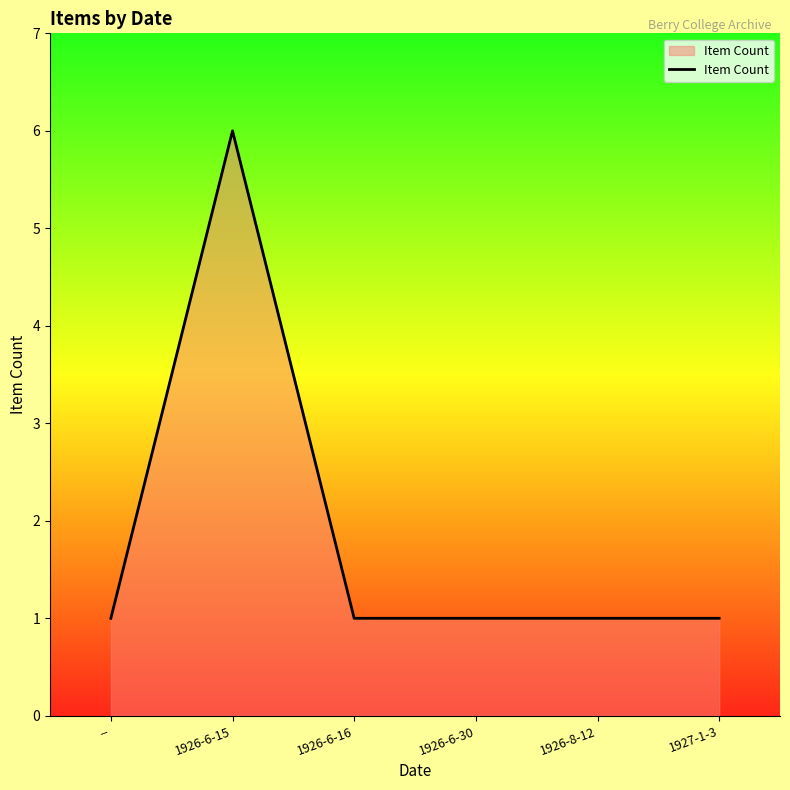

Reading right to left, what are all the values shown in this chart?

1927-1-3=1	1926-8-12=1	1926-6-30=1	1926-6-16=1	1926-6-15=6	--=1